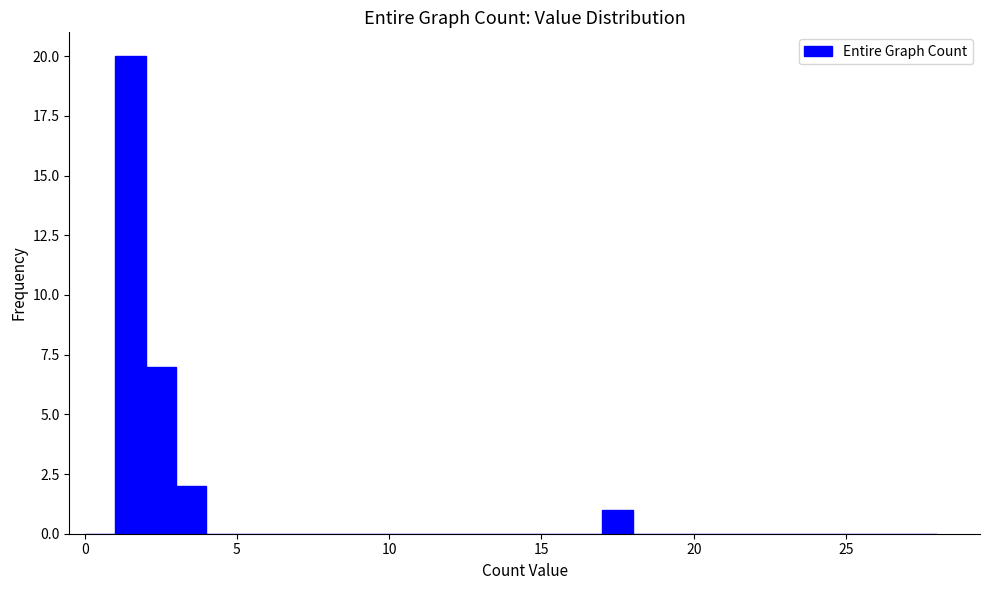

Around what value on the x-axis is the tallest bar? Give the approximate position of its centre, as read against the axis.

1.5